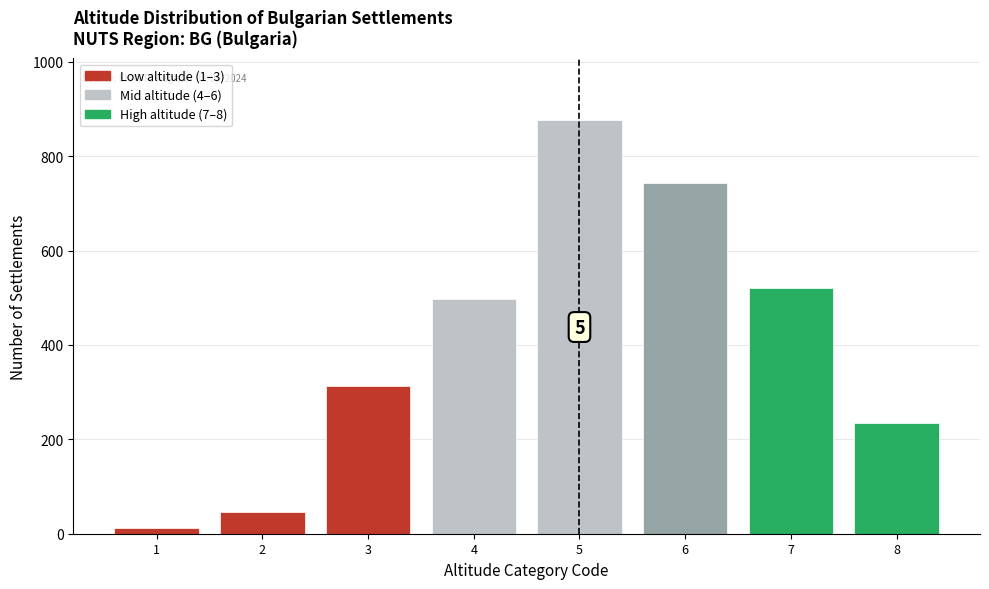

Reading left to right, transcribe all the data shown in this chart.

12	45	312	498	876	743	521	234